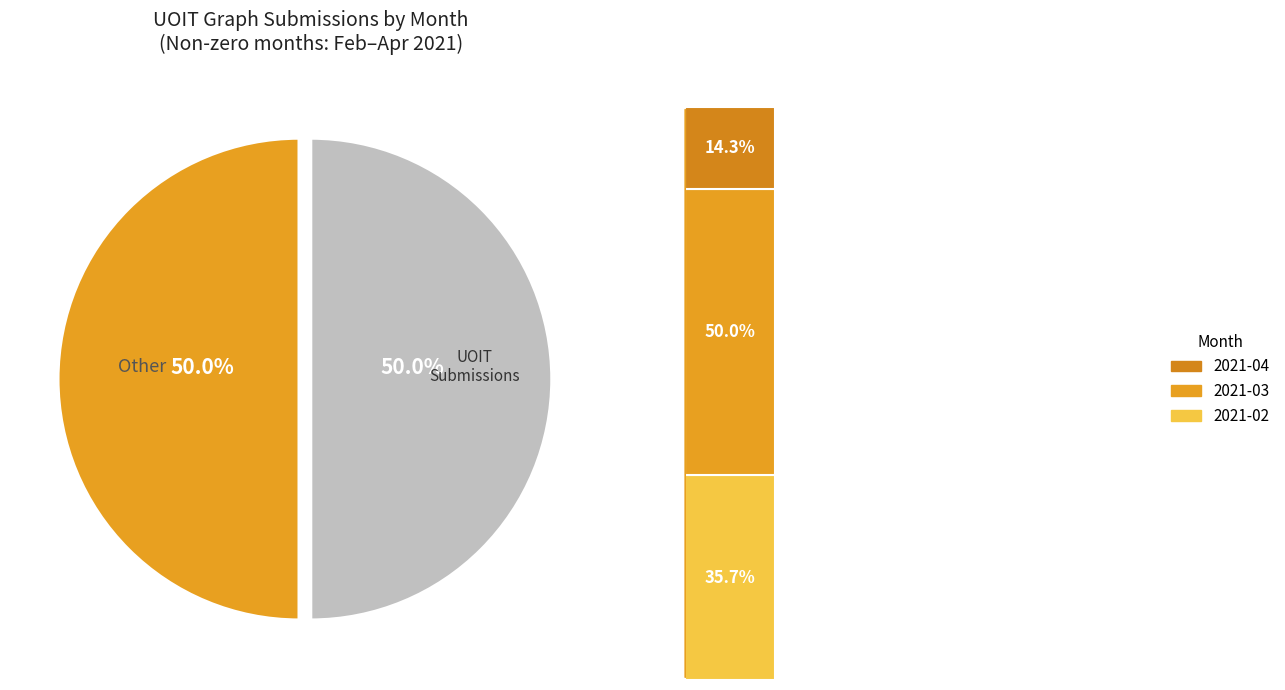

To the nearest percent, what is the difference between the largest and smallest slice percentages?

36%